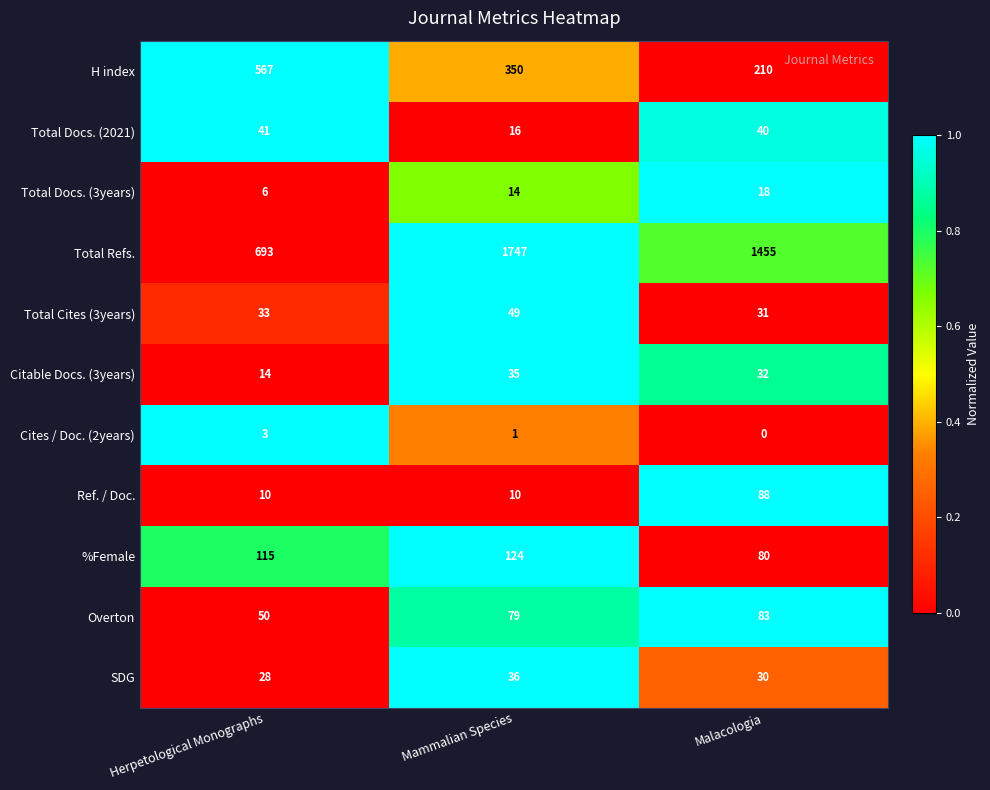

At which category is the sum across all series the highest?

Mammalian Species